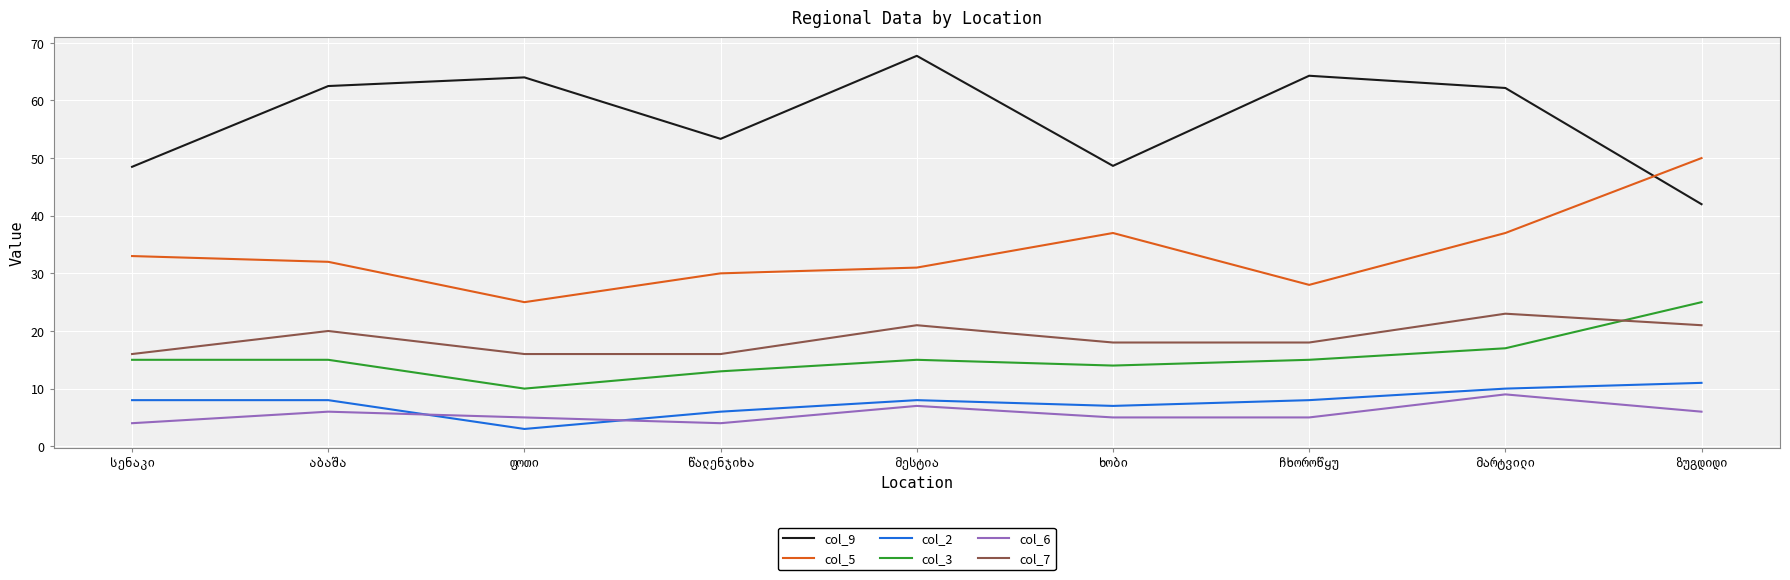

True or false: col_9 and col_2 cross at least once.

False